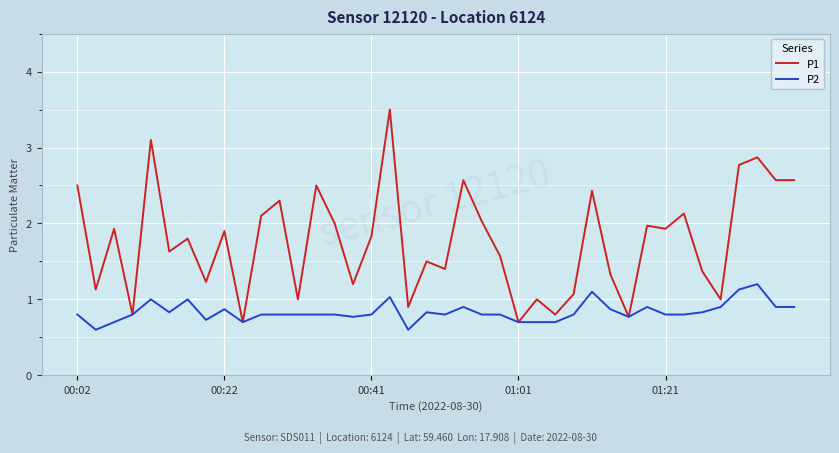

What is the lowest value of the P2 series?

0.6